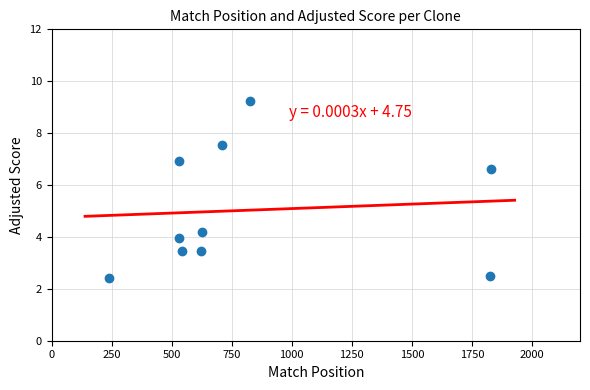

What is the average Y value?

5.0